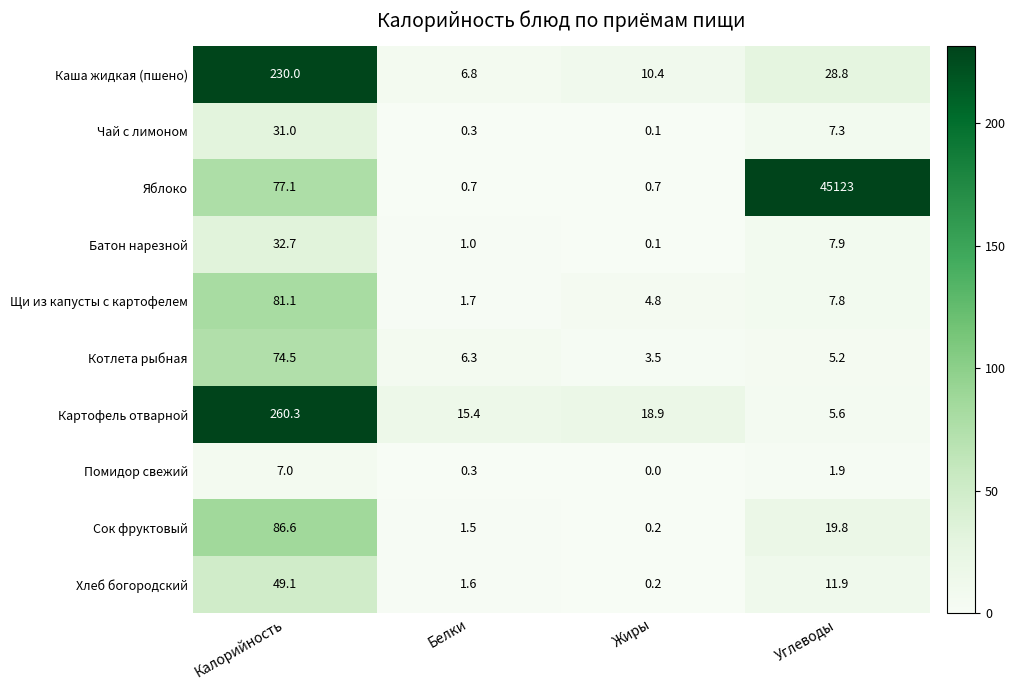

What is the difference between the highest and lowest values at Белки?

15.1